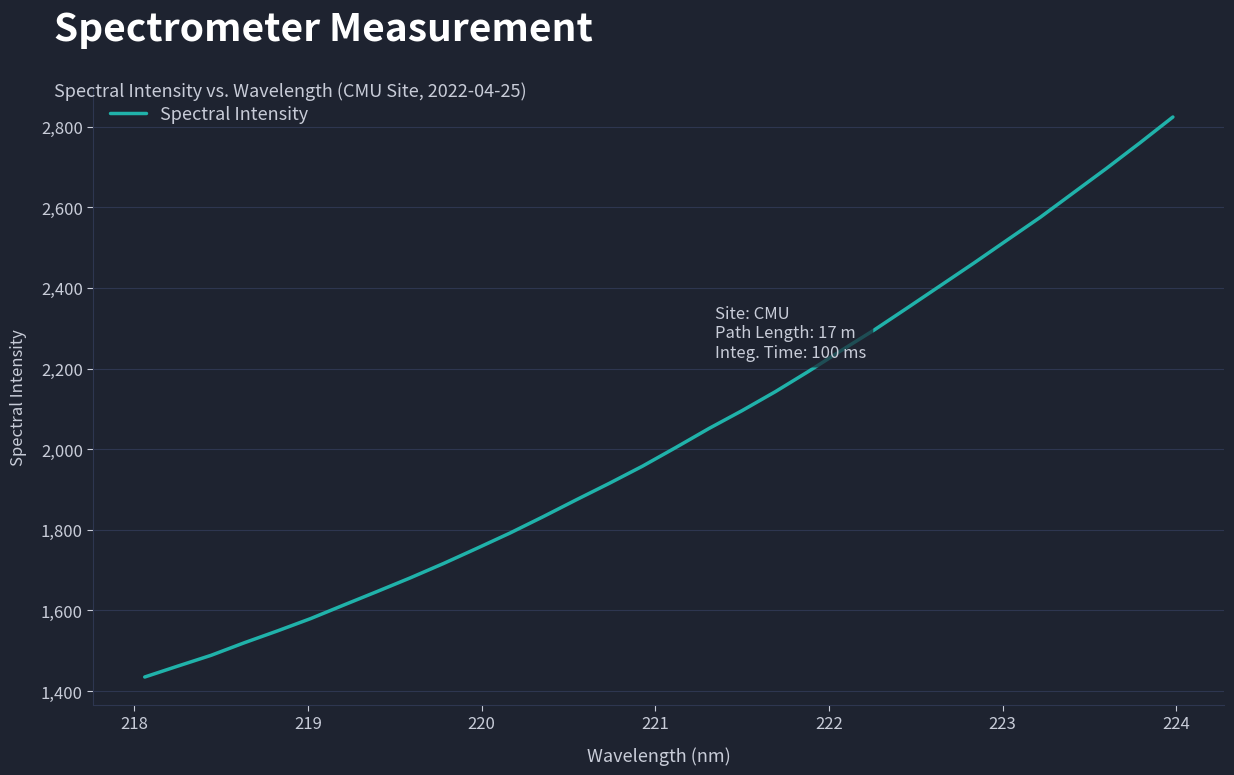

What is the difference between the maximum and minimum values?

1389.3